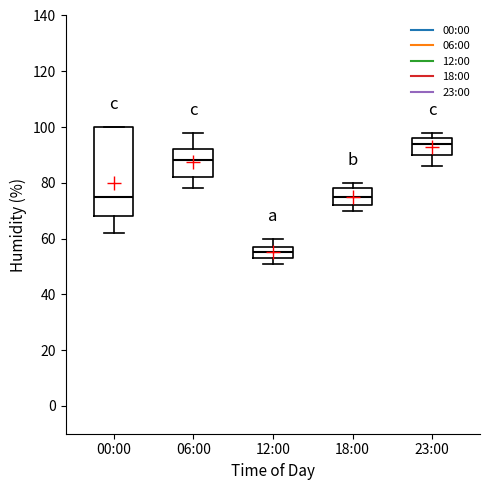

Comparing the boxes themselves (not the whiskers), which one is the tallest?

00:00